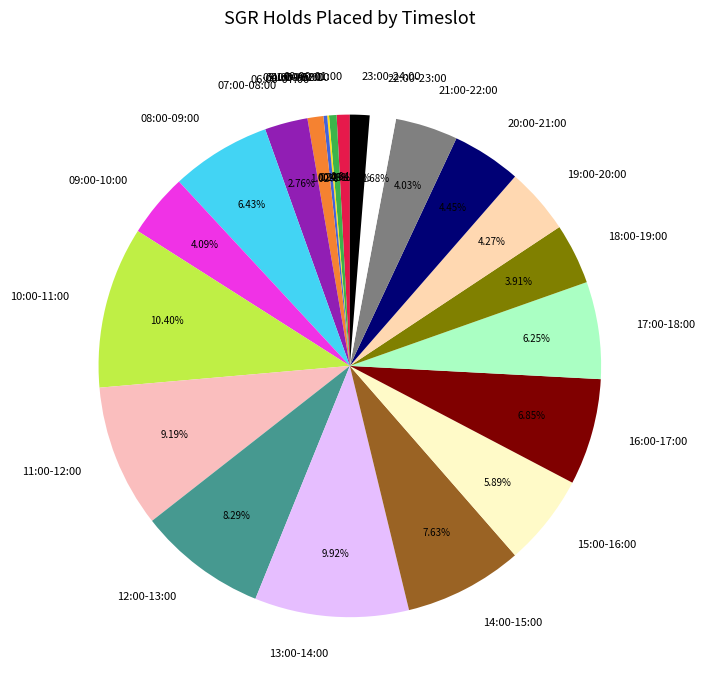

To the nearest percent, what is the average slice percentage?

5%